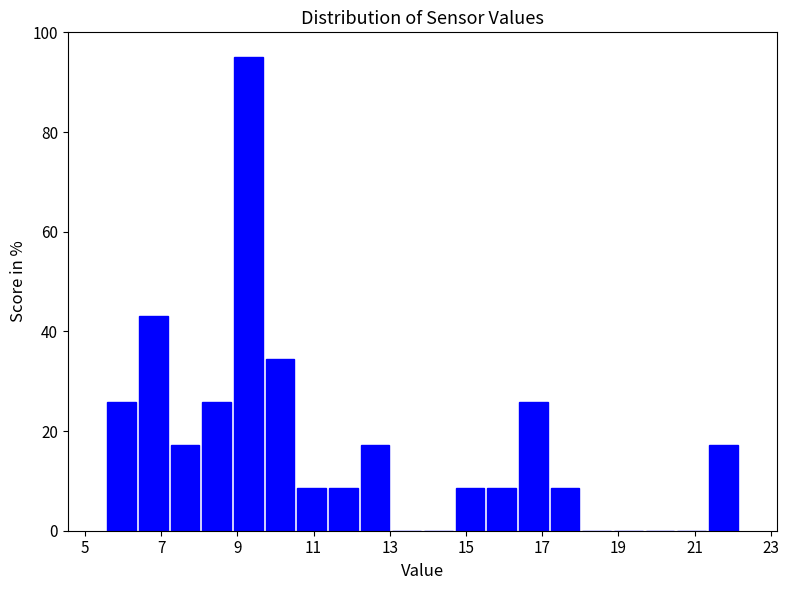

Which range on the x-axis has the tallest bar?

8.8 to 9.8